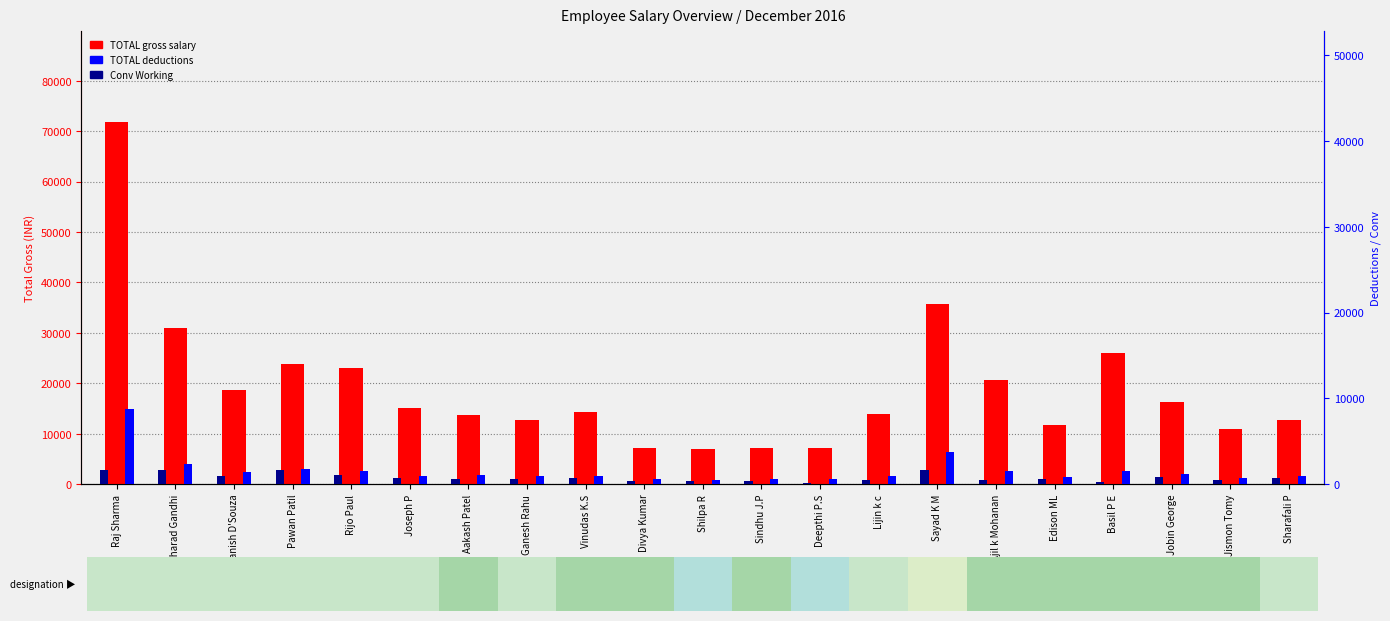

Reading left to right, list all the values displayed in this chart.

TOTAL gross salary: Raj Sharma=71850	Sharad Gandhi=31050	Danish D'Souza=18750	Pawan Patil=23750	Rijo Paul=23050	Joseph P=15050	Aakash Patel=13800	Ganesh Rahu=12800	Vinudas K.S=14250	Divya Kumar=7200	Shilpa R=6960	Sindhu J.P=7200	Deepthi P.S=7250	Lijin k c=14000	Sayad K M=35750	Ajil k Mohanan=20750	Edison ML=11800	Basil P E=25930	Jobin George=16250	Jismon Tomy=11000	Sharafali P=12750
TOTAL deductions: Raj Sharma=8800	Sharad Gandhi=2300	Danish D'Souza=1440	Pawan Patil=1800	Rijo Paul=1580	Joseph P=1010	Aakash Patel=1080	Ganesh Rahu=1010	Vinudas K.S=1010	Divya Kumar=580	Shilpa R=540	Sindhu J.P=580	Deepthi P.S=580	Lijin k c=940	Sayad K M=3800	Ajil k Mohanan=1580	Edison ML=860	Basil P E=1580	Jobin George=1150	Jismon Tomy=720	Sharafali P=1010
Conv Working: Raj Sharma=1600	Sharad Gandhi=1600	Danish D'Souza=1000	Pawan Patil=1600	Rijo Paul=1100	Joseph P=700	Aakash Patel=600	Ganesh Rahu=600	Vinudas K.S=700	Divya Kumar=400	Shilpa R=370	Sindhu J.P=400	Deepthi P.S=180	Lijin k c=500	Sayad K M=1600	Ajil k Mohanan=500	Edison ML=600	Basil P E=270	Jobin George=800	Jismon Tomy=500	Sharafali P=700